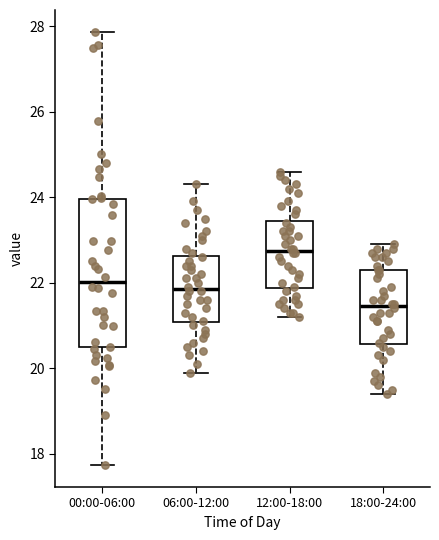

Reading left to right, read every box against the y-axis: the position of its median line, the range the box covers, and the ends of its whiskers. The values are not printed on the chart, so give them approximately, as read against the axis.

00:00-06:00: median 22.0, box 20.4 to 24.0, whiskers 17.8 to 27.8
06:00-12:00: median 21.8, box 21.0 to 22.6, whiskers 20.0 to 24.4
12:00-18:00: median 22.8, box 21.8 to 23.4, whiskers 21.2 to 24.6
18:00-24:00: median 21.4, box 20.6 to 22.4, whiskers 19.4 to 23.0